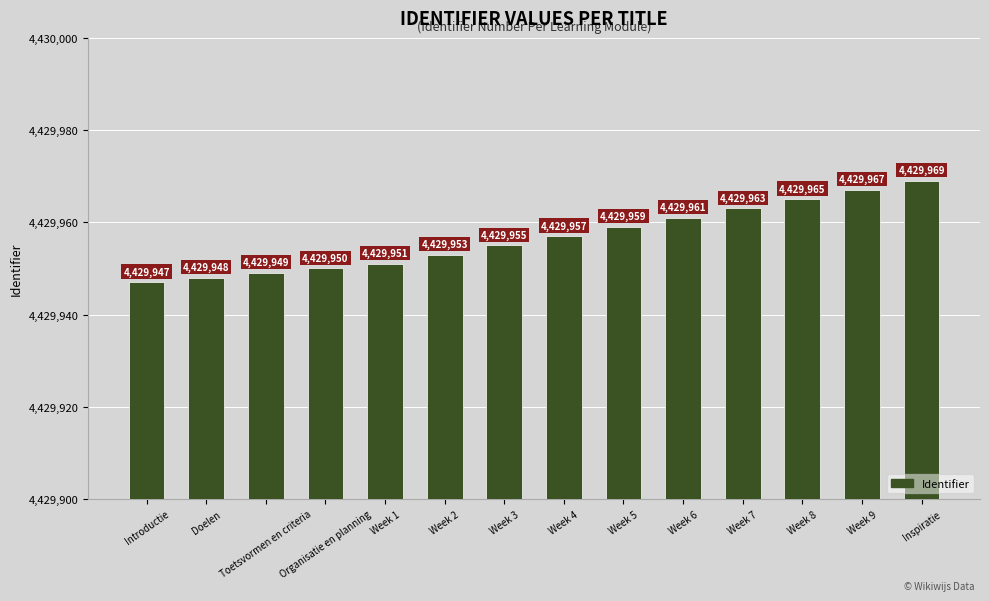

What is the approximate value at Week 3, to the nearest 10?

4429960